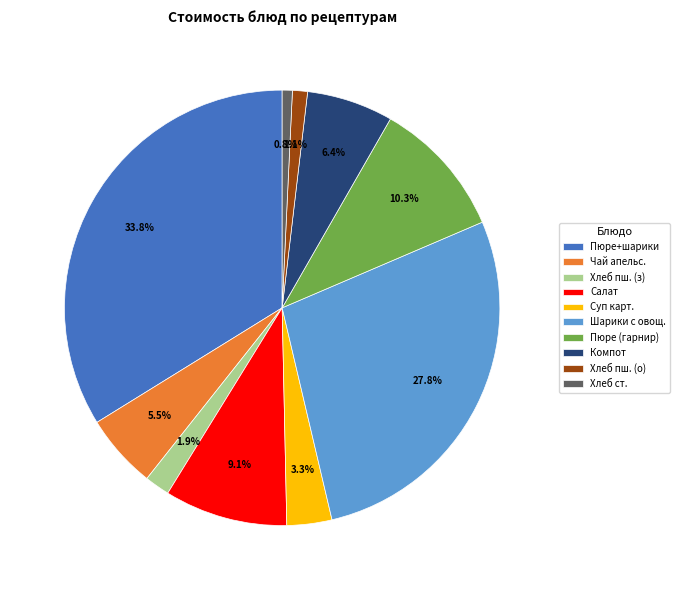

What portion of the pie excludes Шарики с овощ.?

72.2%